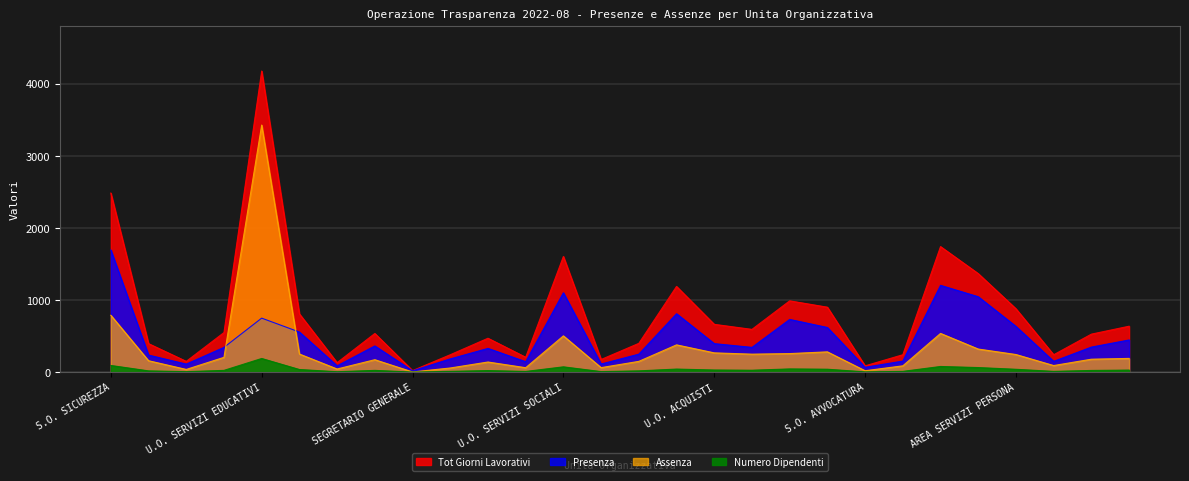

Rank the series at U.O. SERVIZI SOCIALI from highest to lowest value.

Tot Giorni Lavorativi, Presenza, Assenza, Numero Dipendenti